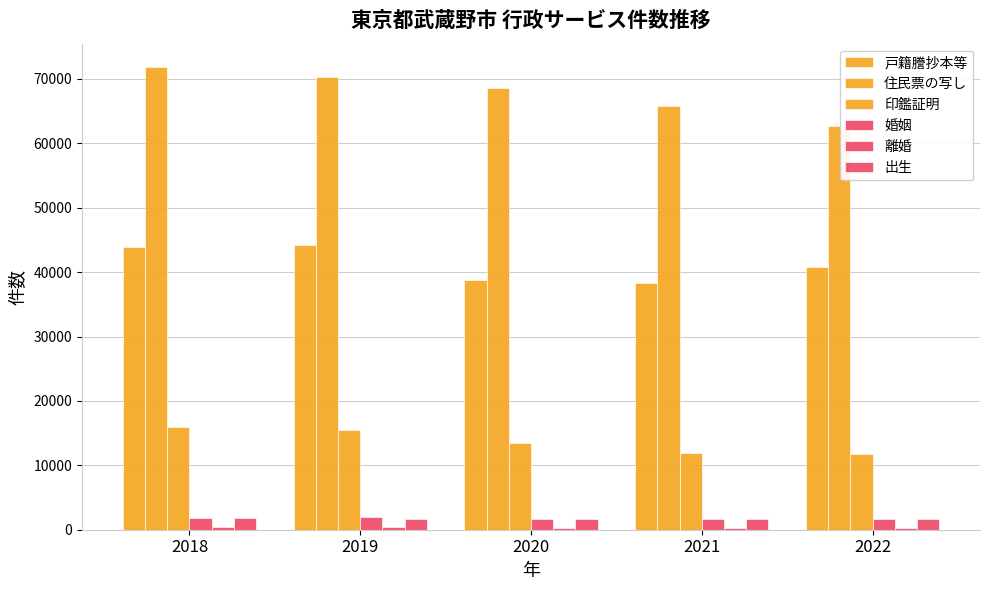

How many bars are there in total?

30